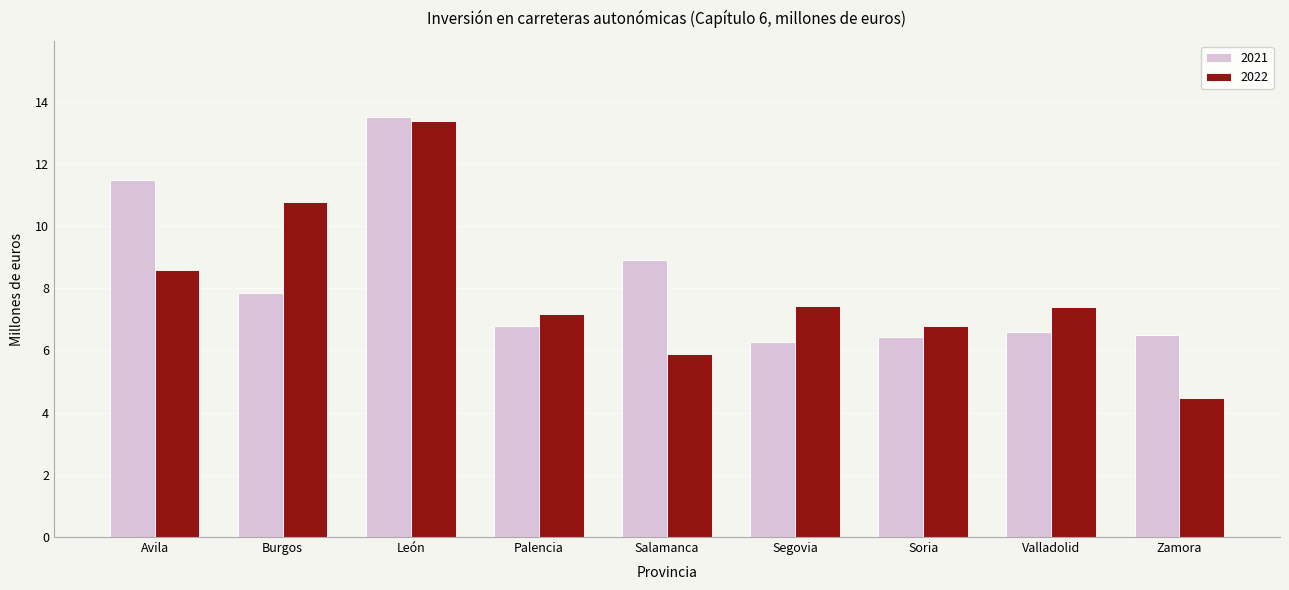

Reading left to right, what are all the values shown in this chart?

2021: Avila=11.5	Burgos=7.8	León=13.5	Palencia=6.8	Salamanca=8.9	Segovia=6.3	Soria=6.4	Valladolid=6.6	Zamora=6.5
2022: Avila=8.6	Burgos=10.8	León=13.4	Palencia=7.2	Salamanca=5.9	Segovia=7.4	Soria=6.8	Valladolid=7.4	Zamora=4.5